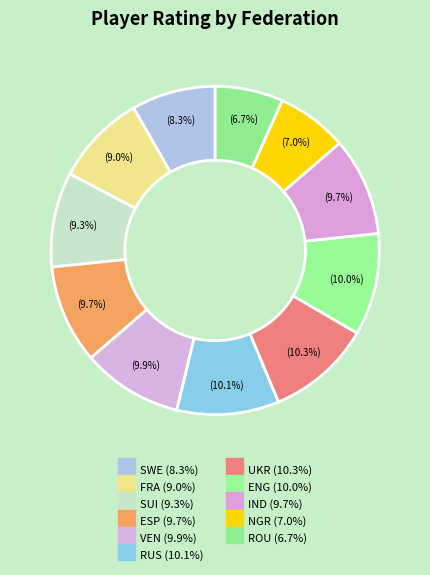

How many segments does this pie chart have?

11